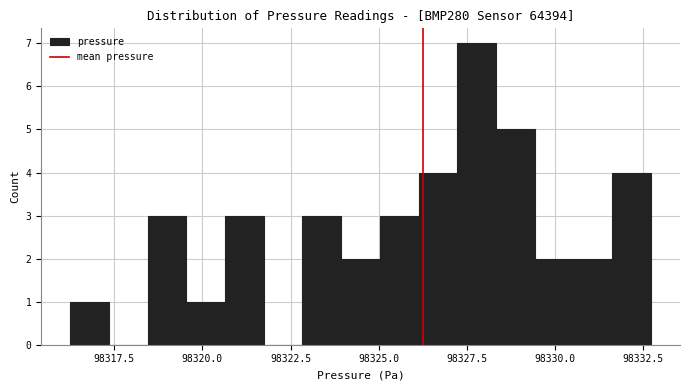

Read against the x-axis, roughly where is the centre of the tallest bar?

98328.0